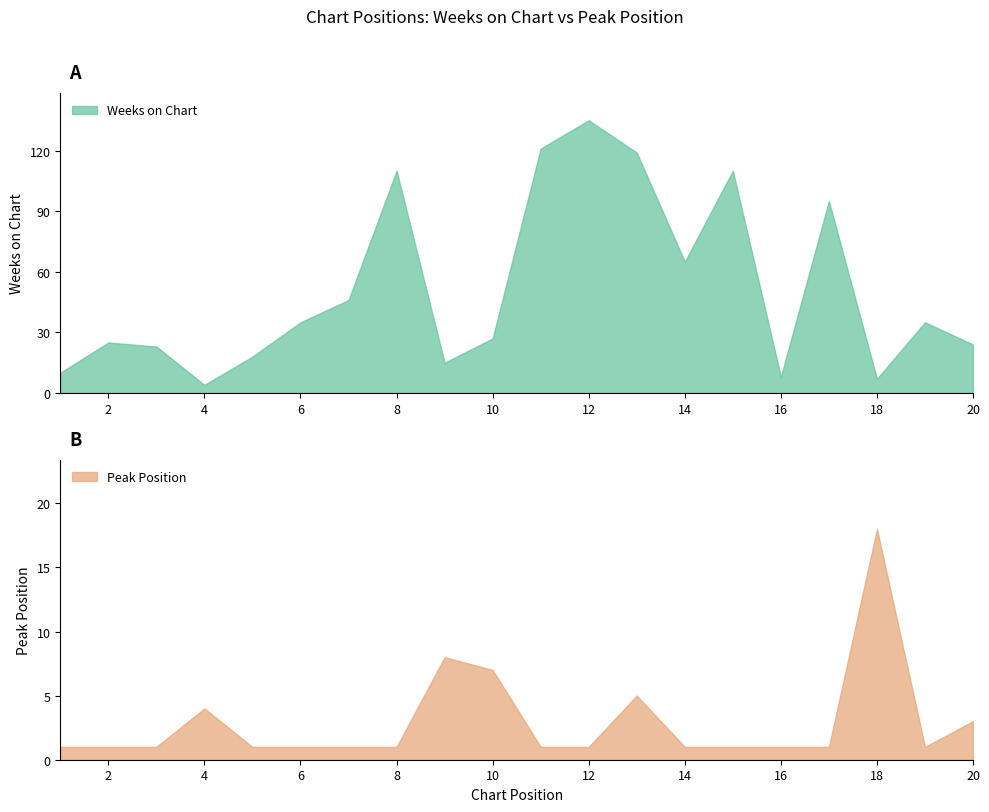

What is the average value of the Weeks on Chart series?

52